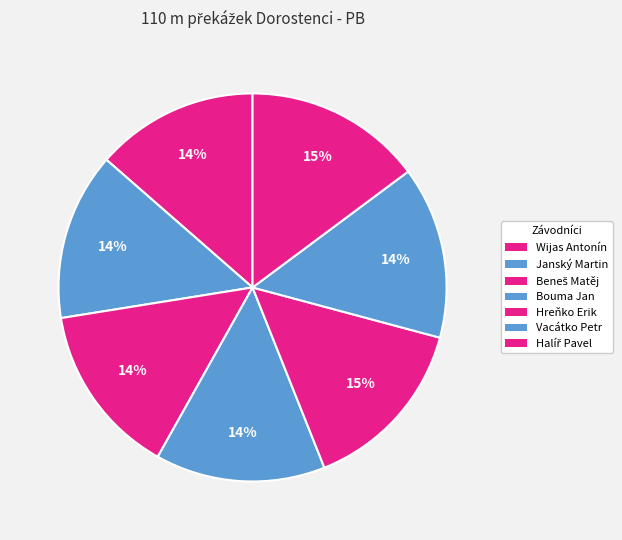

How many slices are in this pie chart?

7